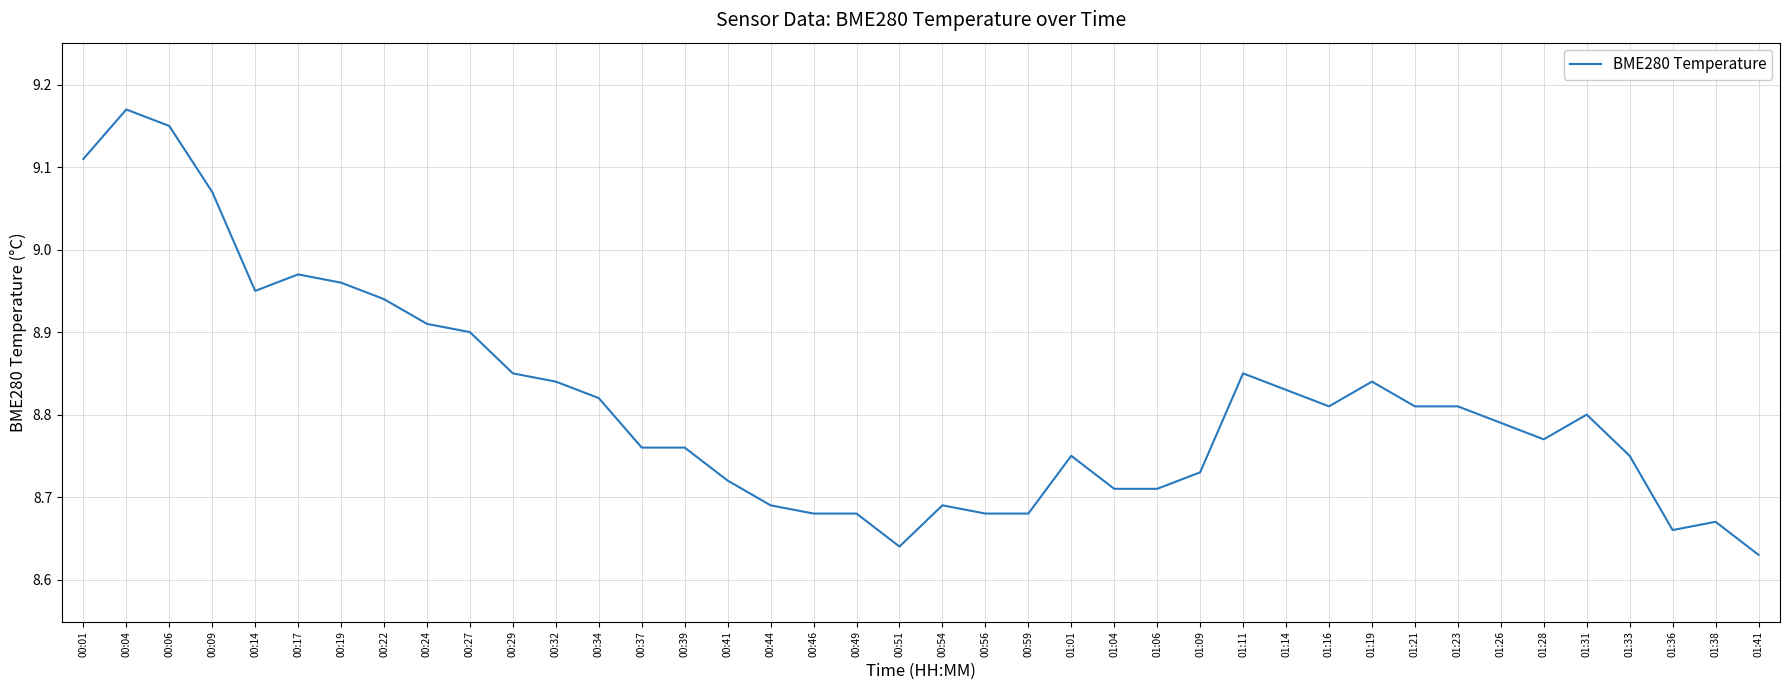

What is the difference between the maximum and minimum values?

0.5